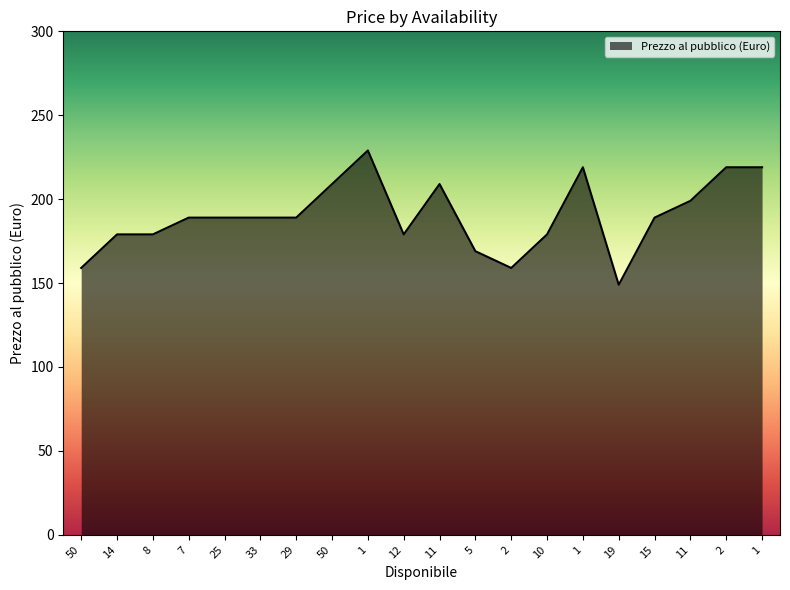

What is the difference between the second highest and second lowest values?

60